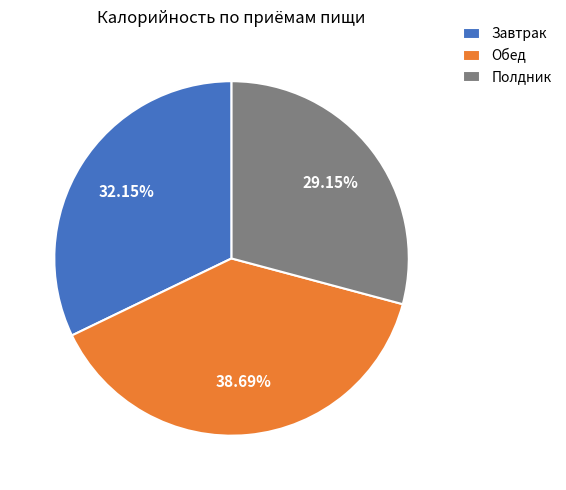

Do Завтрак and Обед together represent more than half of the pie?

Yes